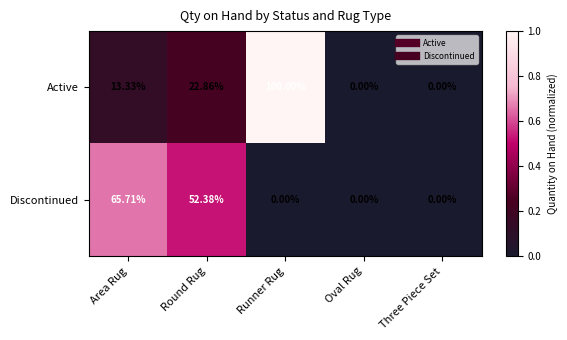

List the series in order of their peak value, highest first.

Active, Discontinued